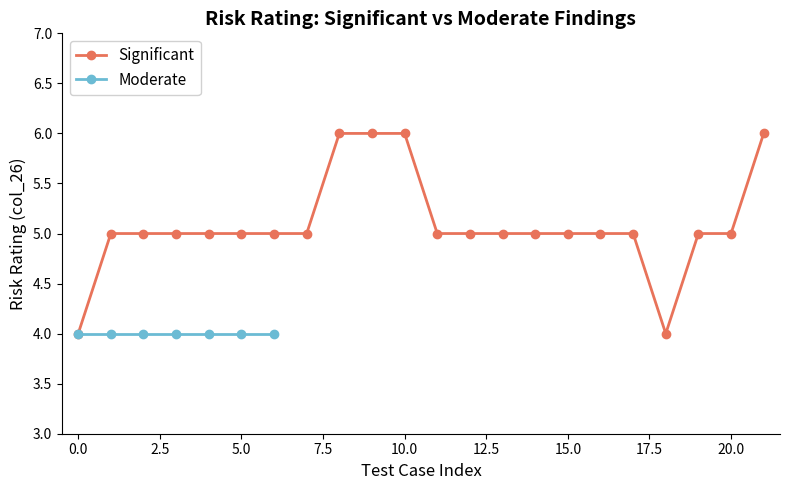

True or false: Significant has a value of 7 at 0.0.

False